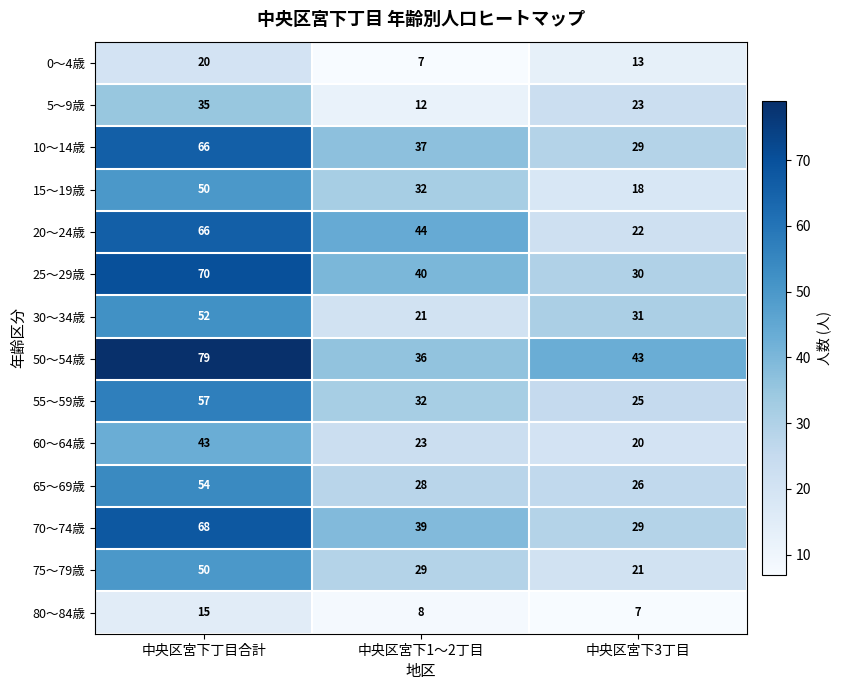

What is the difference between the second highest and minimum values in the 5～9歳 series?

11